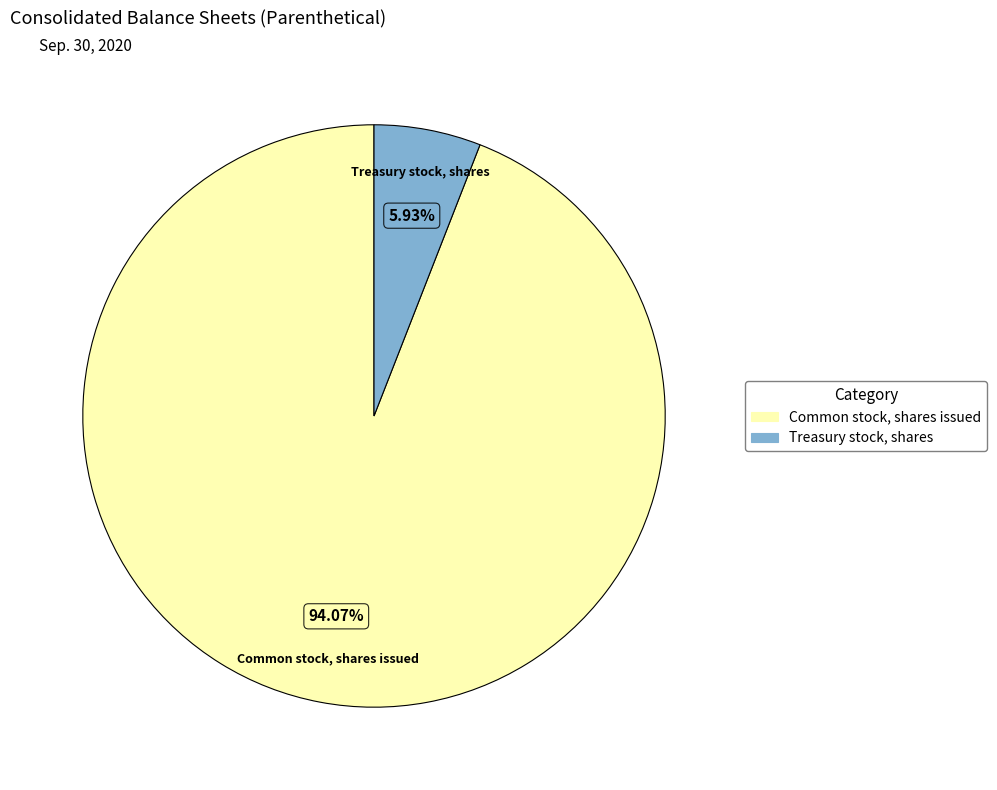

How much of the chart is everything except Common stock, shares issued?

5.9%